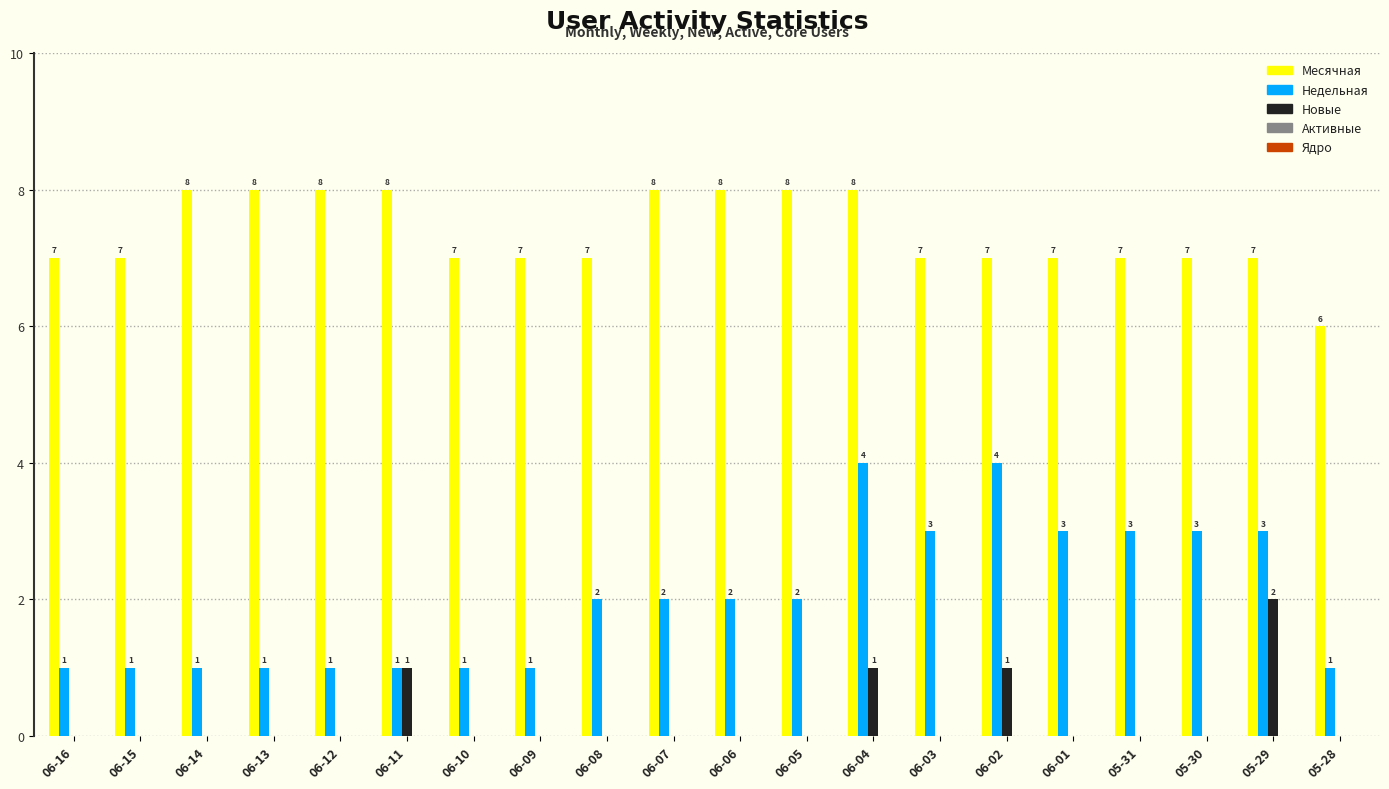

What is the maximum value for Месячная?

8